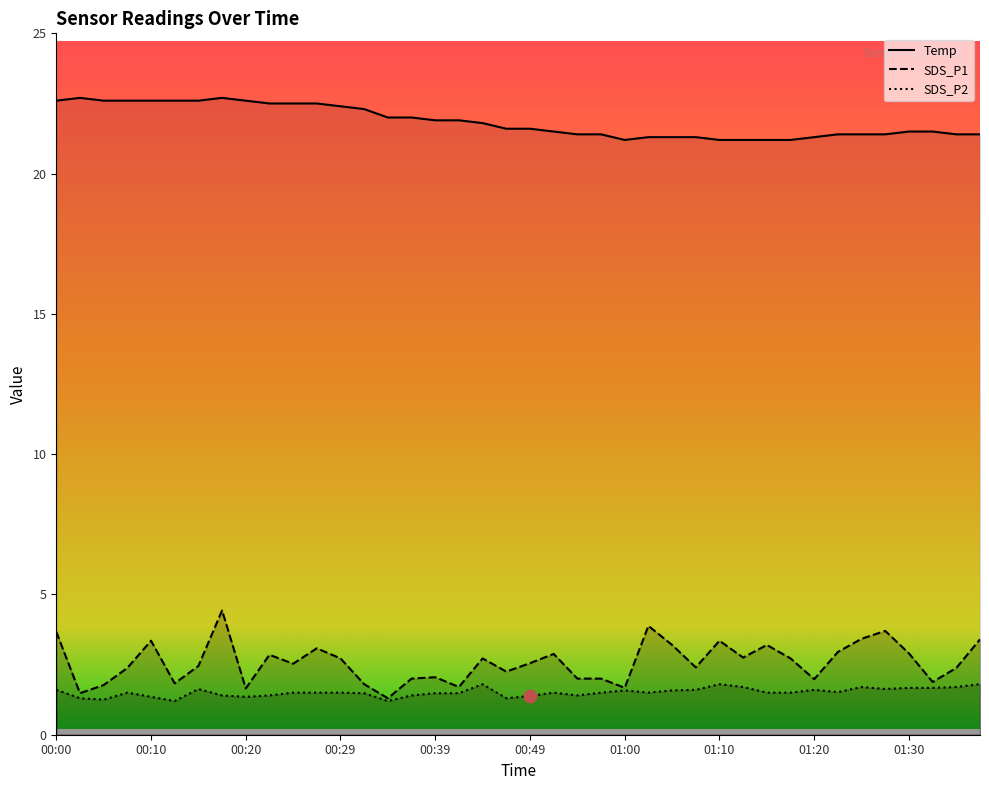

Which series has the largest Y range (max minus min)?

SDS_P1